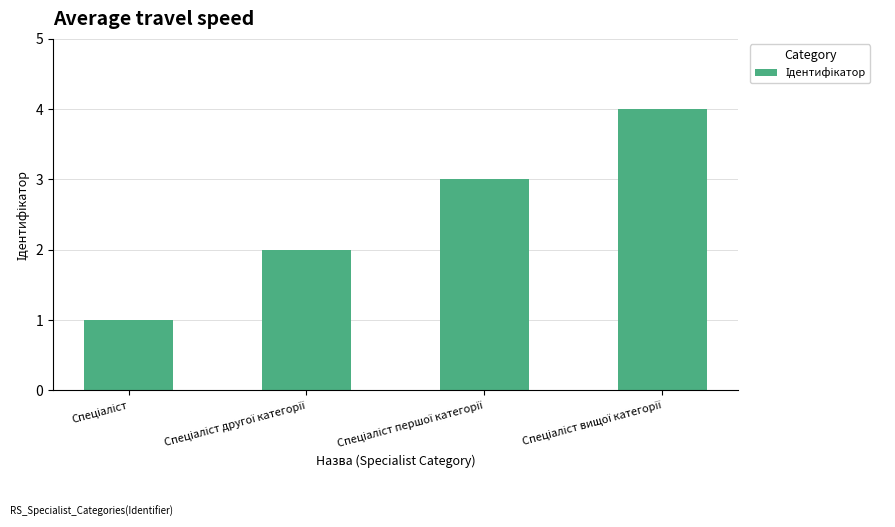

Reading right to left, extract all data points from this chart.

4	3	2	1